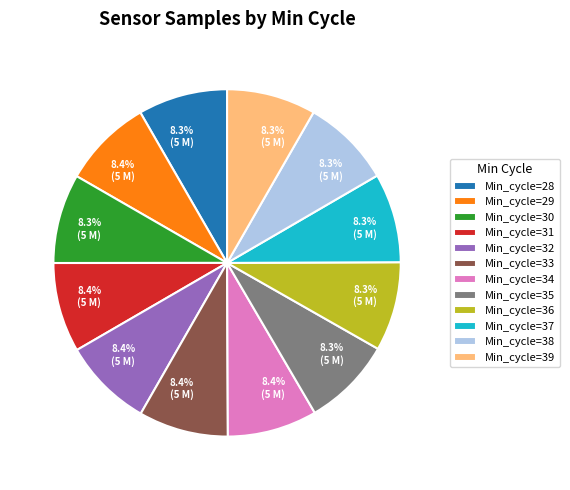

Does any single category account for the majority?

No